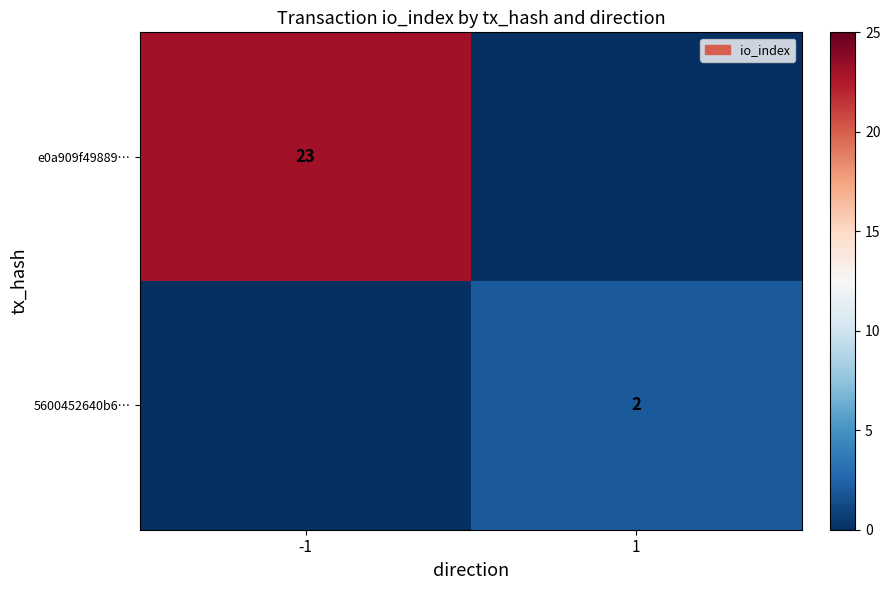

Which has a higher value, 1 or -1?

-1